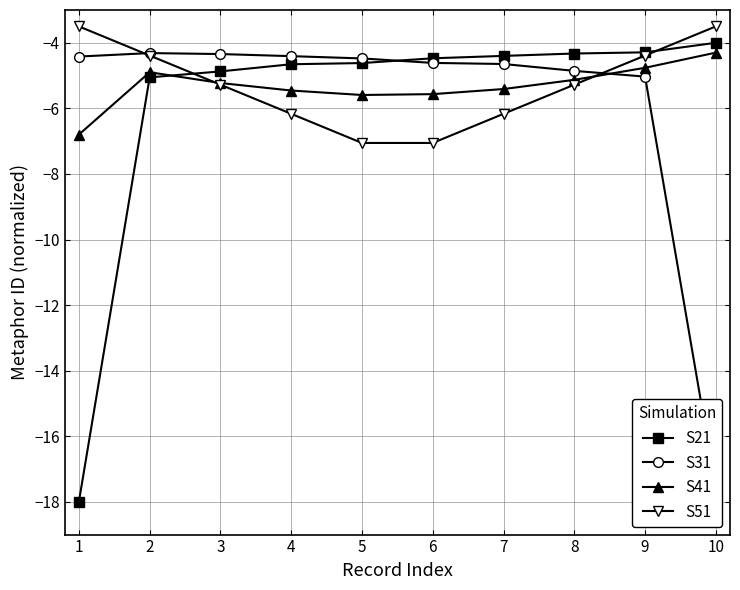

What is the maximum value for S51?

-3.5